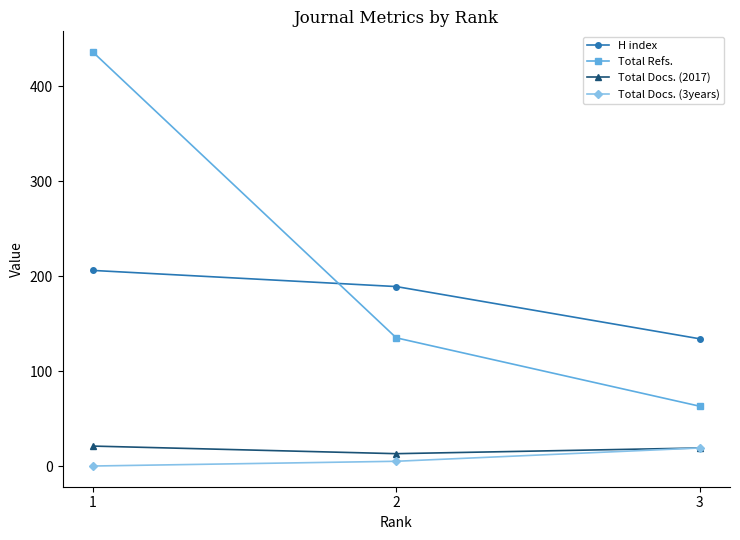

How many Total Docs. (2017) values are between 13 and 21?

3